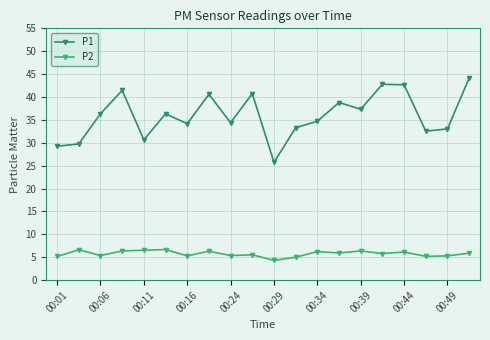

What is the value of the P1 point at the 11th from the left?

25.7